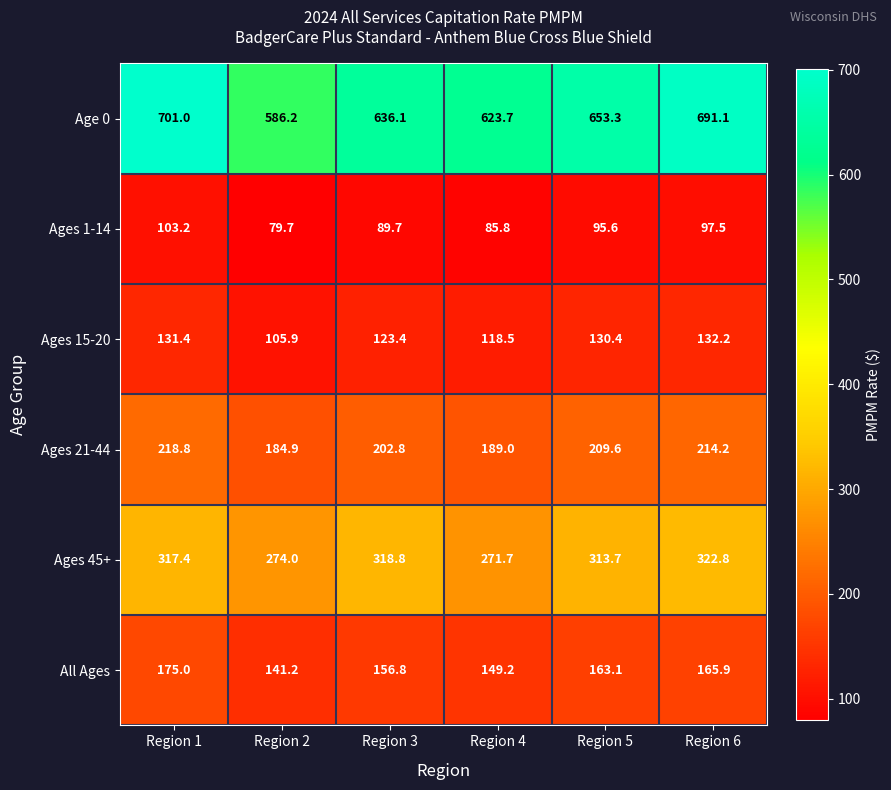

What is the smallest value displayed?

79.7